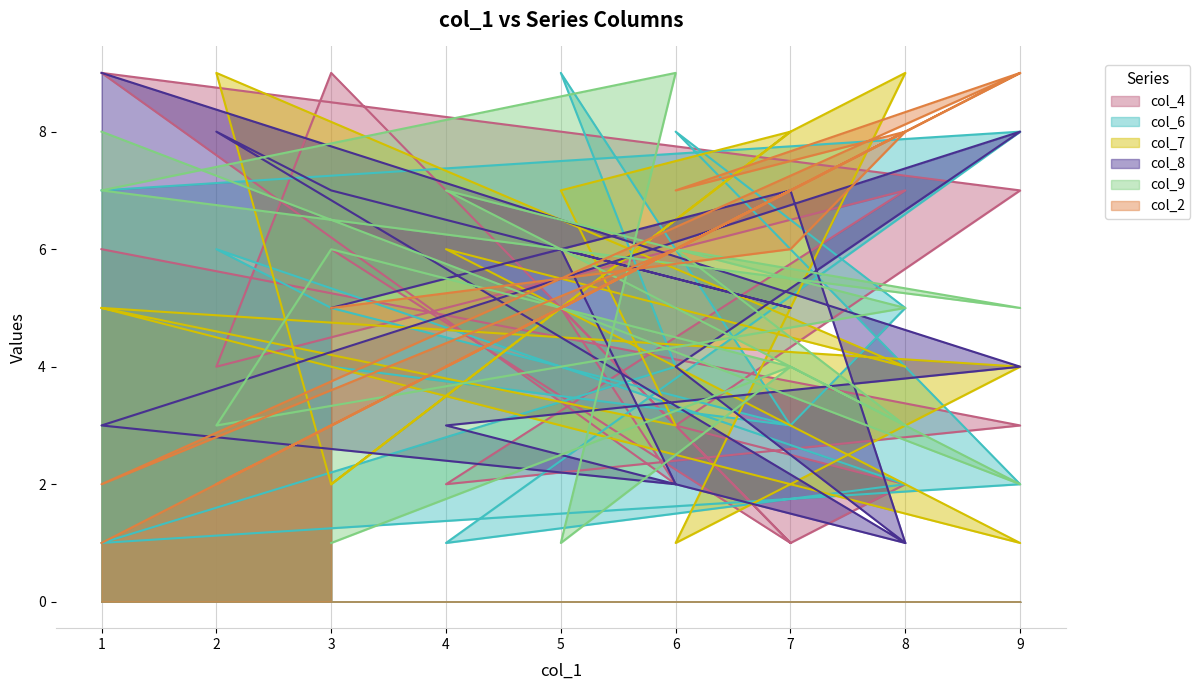

Reading left to right, transcribe all the data shown in this chart.

col_4: 1=6	9=3	4=2	8=7	2=4	3=9	7=1	5=5	6=2	1=9	9=7	6=3	8=2	7=1	3=6
col_6: 1=7	9=8	4=1	8=2	2=6	3=5	7=3	5=9	6=4	1=1	9=2	6=8	8=5	7=3	3=4
col_7: 1=5	9=1	4=6	8=4	2=9	3=2	7=8	5=7	6=3	1=5	9=4	6=1	8=9	7=8	3=2
col_8: 1=9	9=4	4=3	8=1	2=8	3=7	7=5	5=6	6=2	1=3	9=8	6=4	8=1	7=7	3=5
col_9: 1=8	9=2	4=7	8=5	2=3	3=6	7=4	5=1	6=9	1=7	9=5	6=6	8=3	7=4	3=1
col_2: 1=1	9=9	4=4	8=8	2=2	3=3	7=7	5=5	6=6	1=2	9=9	6=7	8=8	7=6	3=5